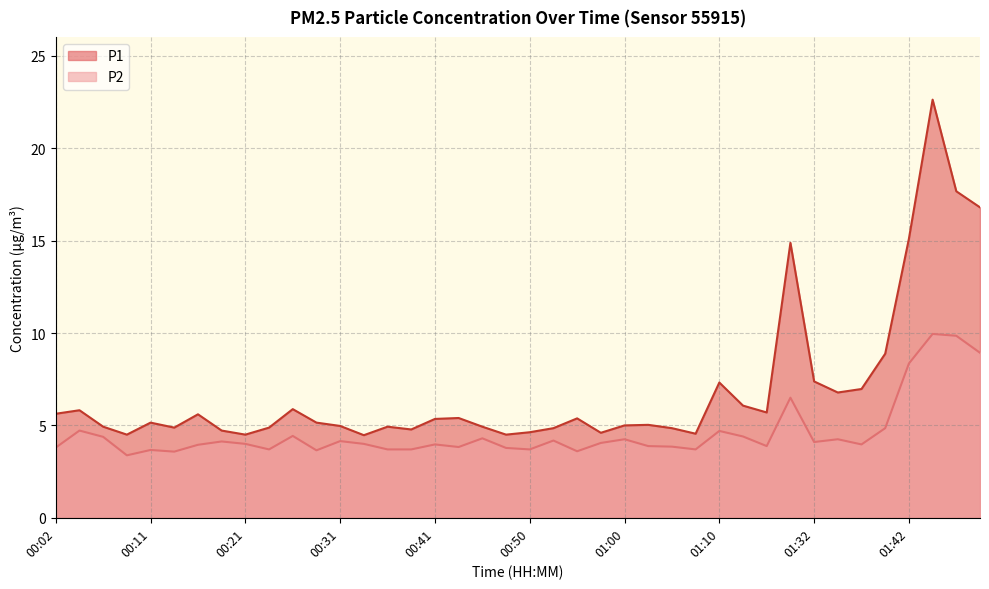

Which category has the highest value across all series?

01:45